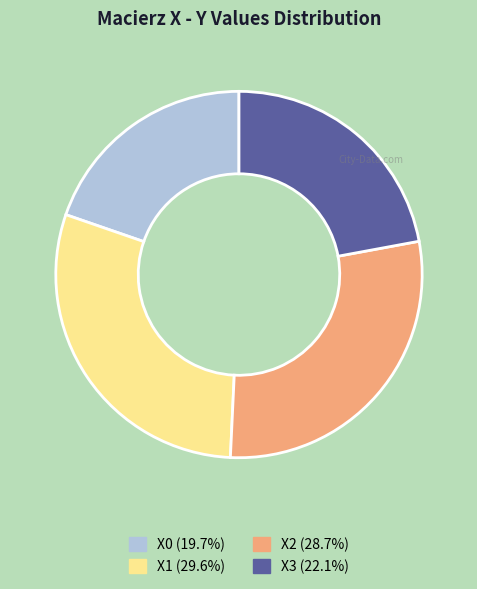

Rank the categories by value from highest to lowest.

X1, X2, X3, X0